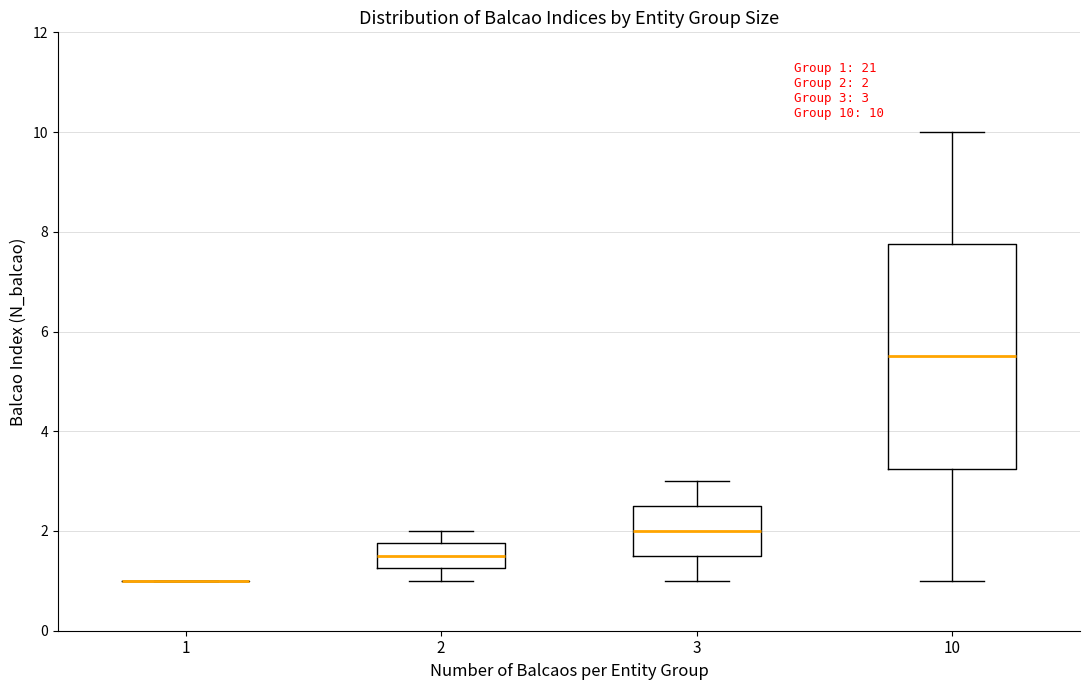

Which box is the tallest, from its lower edge to its upper edge?

10